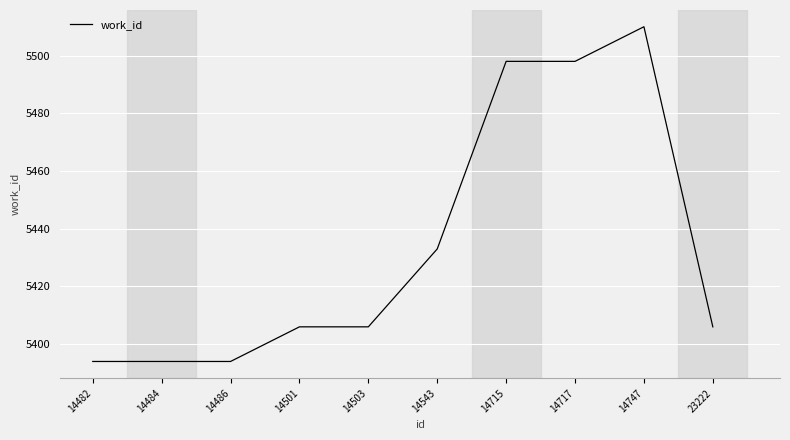

What is the minimum value shown in the chart?

5394